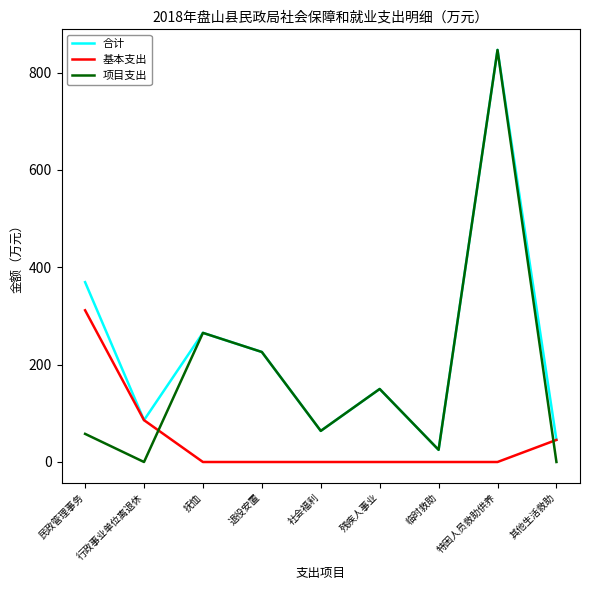

How many times do 基本支出 and 项目支出 cross each other?

2